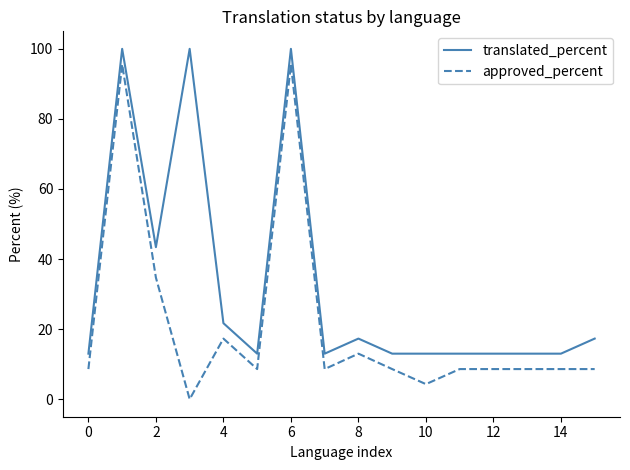

List the series in order of their overall mean, lowest first.

approved_percent, translated_percent